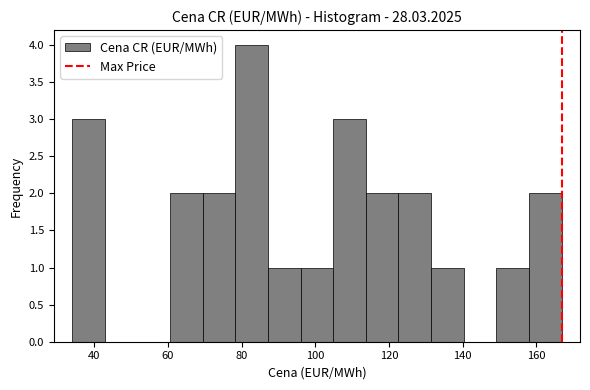

Reading left to right, list every bar in this chart as the range it spans on the x-axis followed by its height. Neither the bar edges nor the heights are printed on the chart, so give them approximately, as read against the axes.

34 to 42: 3
42 to 52: 0
52 to 60: 0
60 to 70: 2
70 to 78: 2
78 to 88: 4
88 to 96: 1
96 to 104: 1
104 to 114: 3
114 to 122: 2
122 to 132: 2
132 to 140: 1
140 to 150: 0
150 to 158: 1
158 to 166: 2